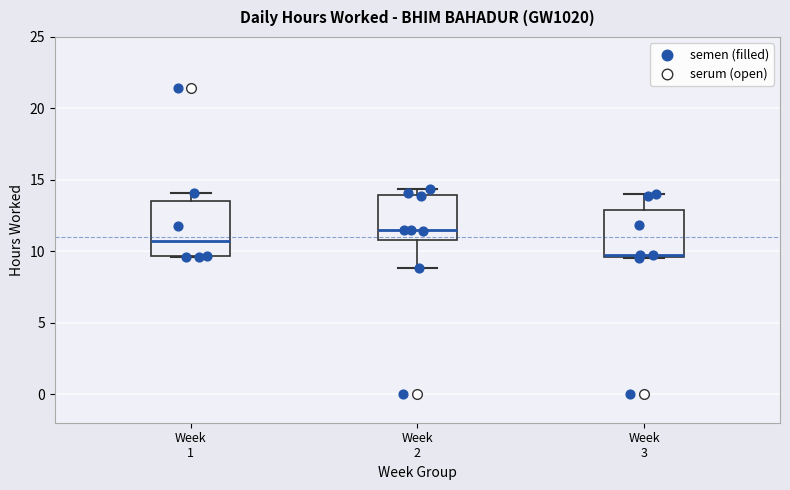

Reading left to right, transcribe this box plot: for each box, give where its median line is, the range the box spans, and where its two whiskers end, as read against the y-axis. The values are not printed on the chart, so give them approximately, as read against the axis.

Week 1: median 10.5, box 9.5 to 13.5, whiskers 9.5 to 14.0
Week 2: median 11.5, box 11.0 to 14.0, whiskers 9.0 to 14.5
Week 3: median 10.0, box 9.5 to 13.0, whiskers 9.5 to 14.0